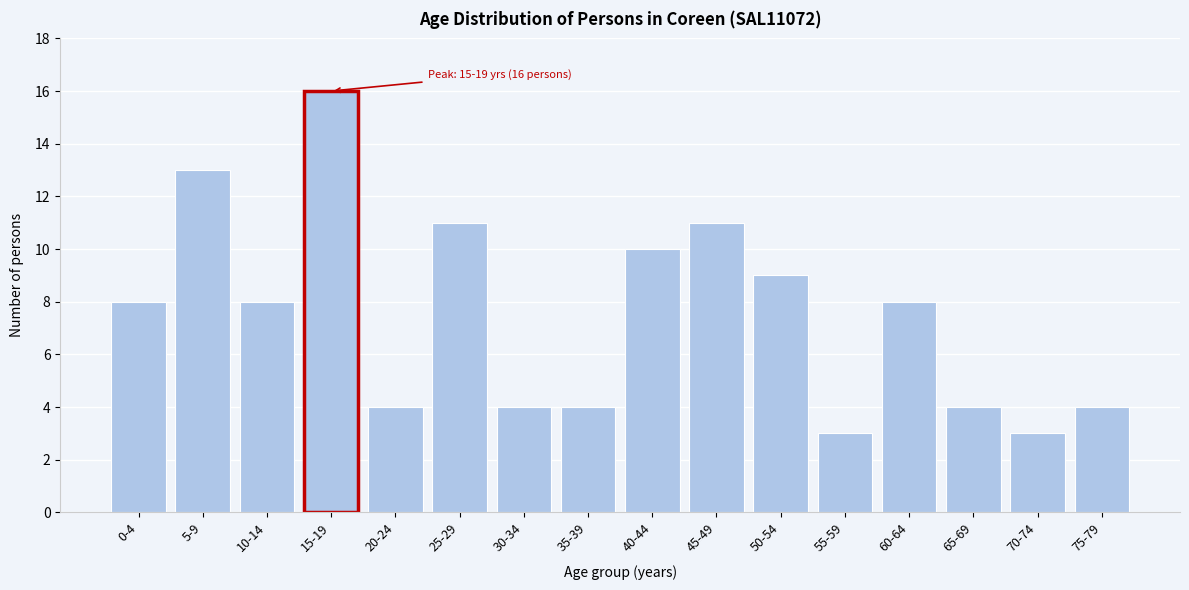

Reading left to right, list all the values displayed in this chart.

0-4=8	5-9=13	10-14=8	15-19=16	20-24=4	25-29=11	30-34=4	35-39=4	40-44=10	45-49=11	50-54=9	55-59=3	60-64=8	65-69=4	70-74=3	75-79=4